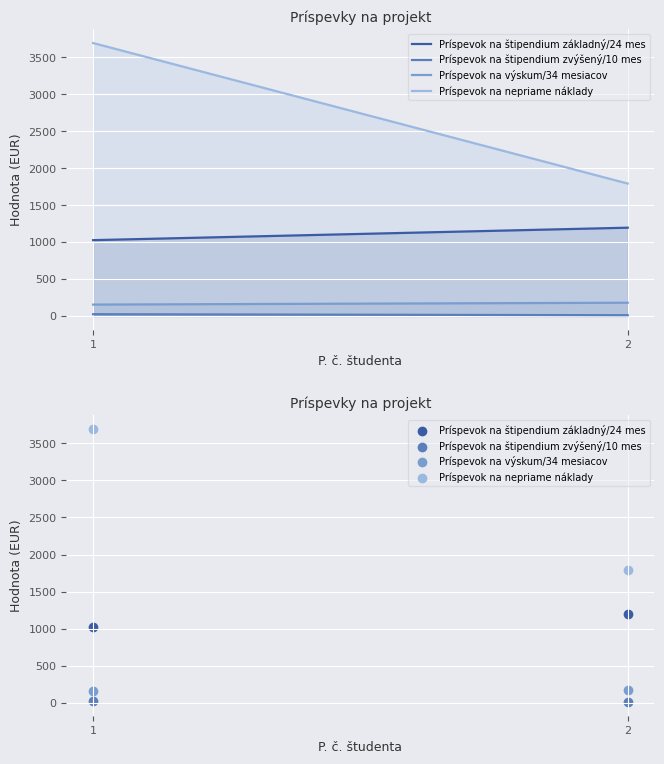

At which category is the sum across all series the highest?

1